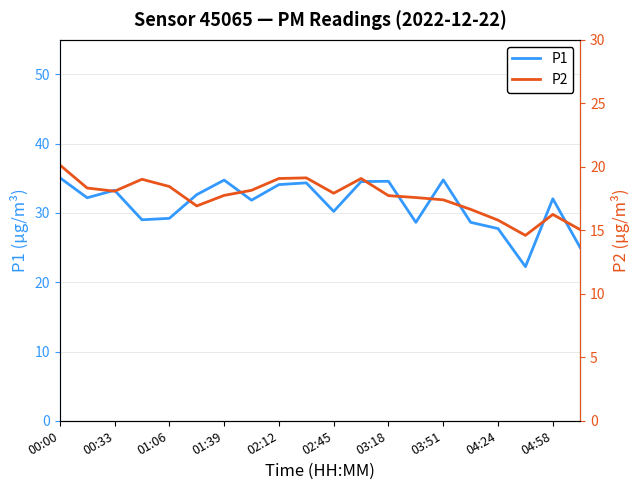

List the series in order of their overall mean, lowest first.

P2, P1